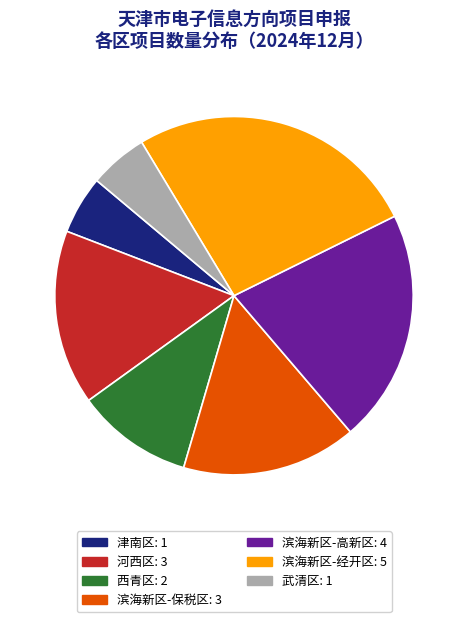

Does 河西区 account for over 50% of the chart?

No